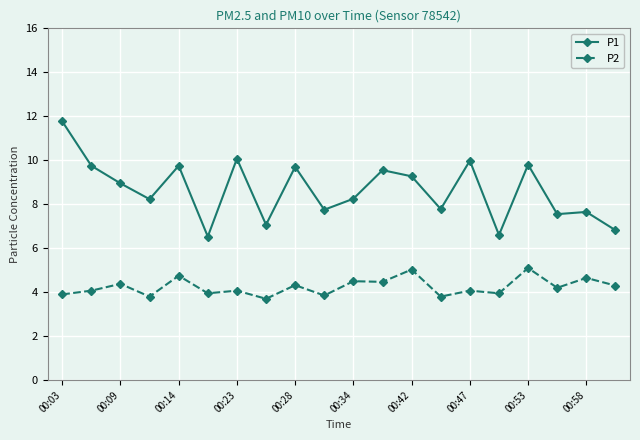

List the series in order of their overall mean, lowest first.

P2, P1